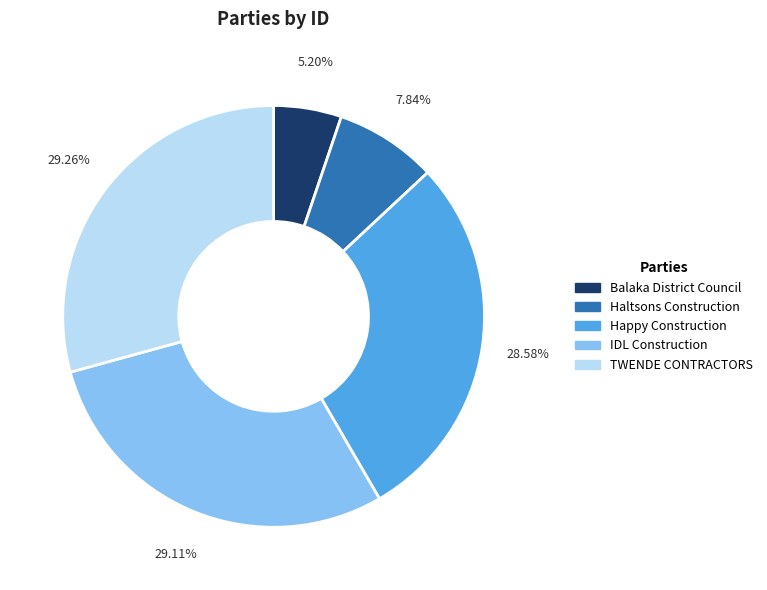

The TWENDE CONTRACTORS slice represents 15% of the pie. True or false?

False